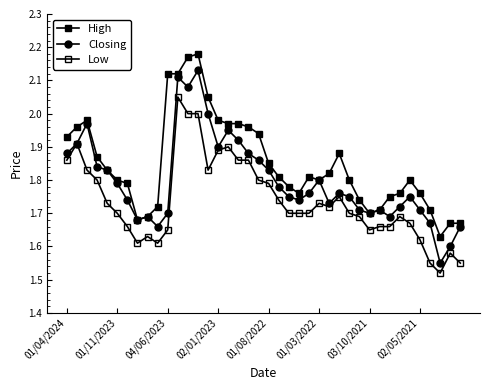

Reading right to left, extract all data points from this chart.

High: 1.7	1.7	1.6	1.7	1.8	1.8	1.8	1.8	1.7	1.7	1.7	1.8	1.9	1.8	1.8	1.8	1.8	1.8	1.8	1.9	1.9	2.0	2.0	2.0	2.0	2.0	2.2	2.2	2.1	2.1	1.7	1.7	1.7	1.8	1.8	1.8	1.9	2.0	2.0	1.9
Closing: 1.7	1.6	1.6	1.7	1.7	1.8	1.7	1.7	1.7	1.7	1.7	1.8	1.8	1.7	1.8	1.8	1.7	1.8	1.8	1.8	1.9	1.9	1.9	1.9	1.9	2.0	2.1	2.1	2.1	1.7	1.7	1.7	1.7	1.7	1.8	1.8	1.8	2.0	1.9	1.9
Low: 1.6	1.6	1.5	1.6	1.6	1.7	1.7	1.7	1.7	1.6	1.7	1.7	1.8	1.7	1.7	1.7	1.7	1.7	1.7	1.8	1.8	1.9	1.9	1.9	1.9	1.8	2.0	2.0	2.0	1.6	1.6	1.6	1.6	1.7	1.7	1.7	1.8	1.8	1.9	1.9